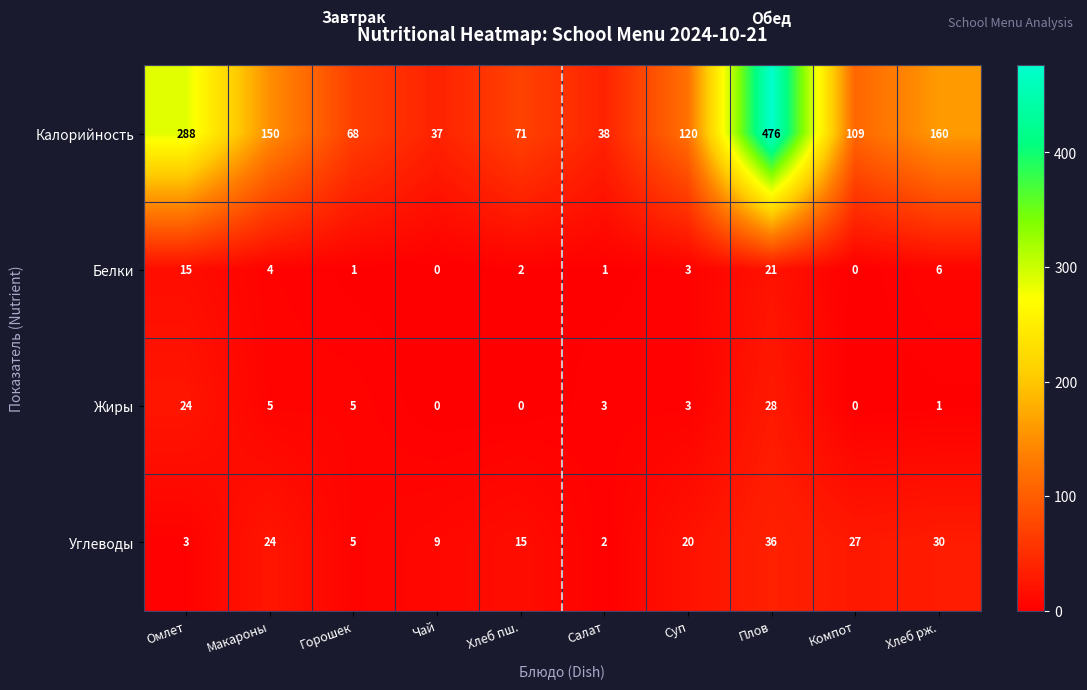

What is the total value across all series at Хлеб пш.?

88